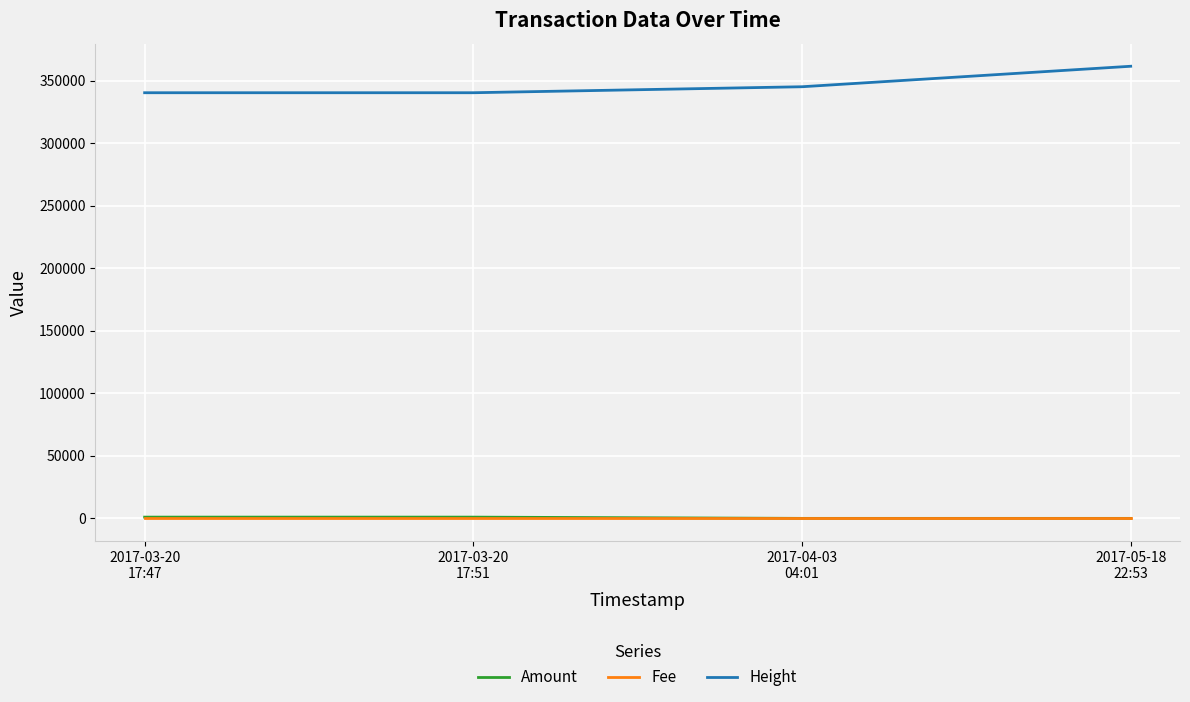

What is the maximum value for Fee?

1.0